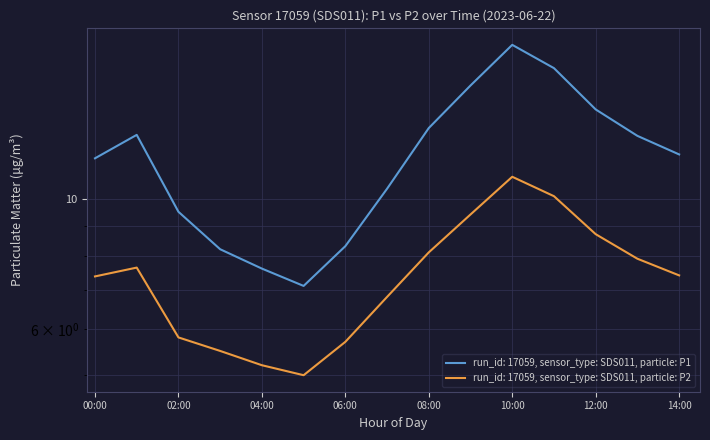

Does the chart have visible grid lines?

Yes